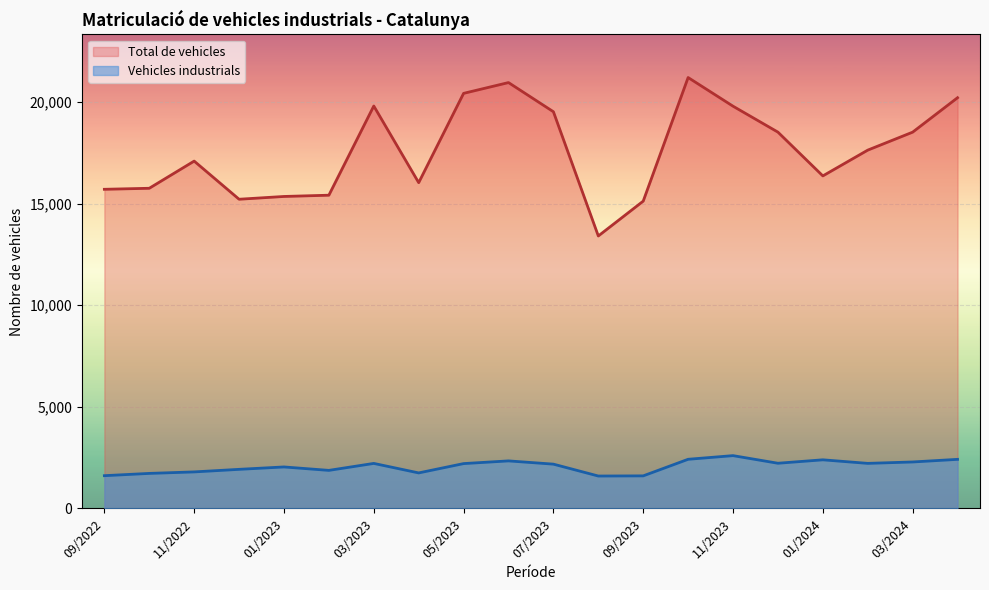

Which series has the widest spread of values?

Total de vehicles